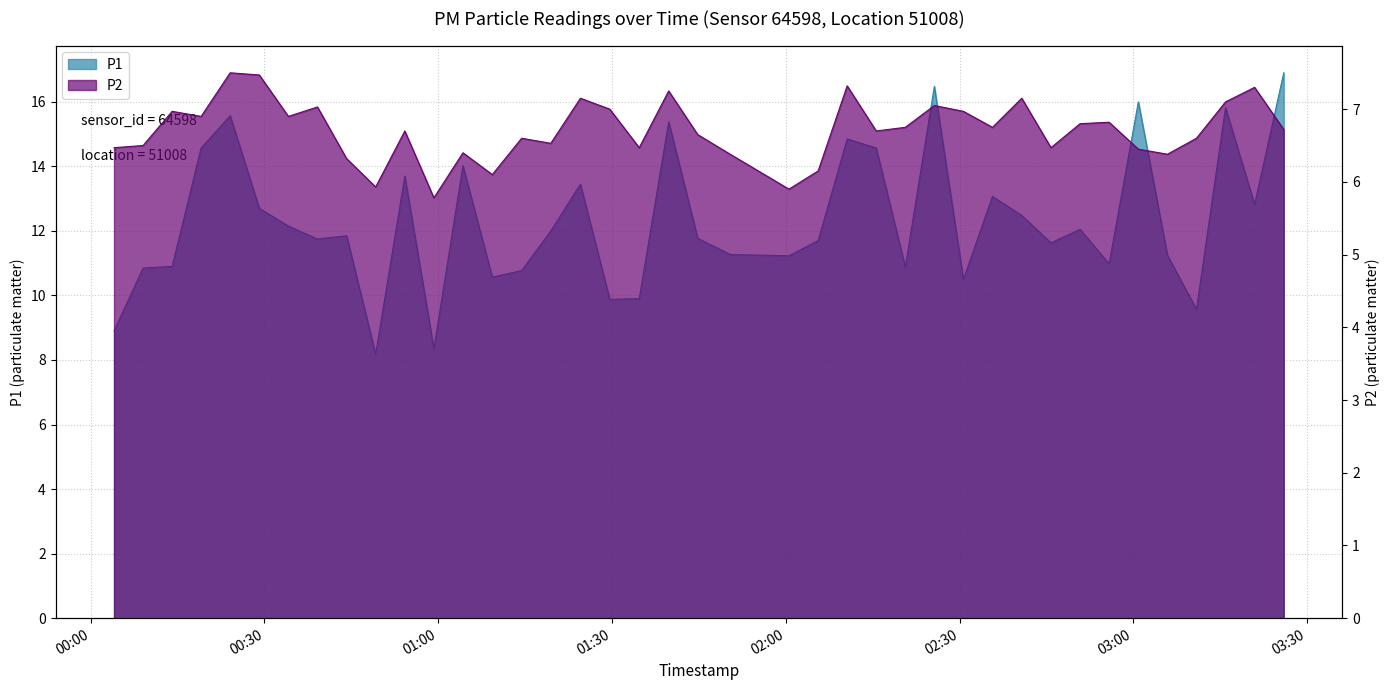

What is the sum of all P2 values?

268.4